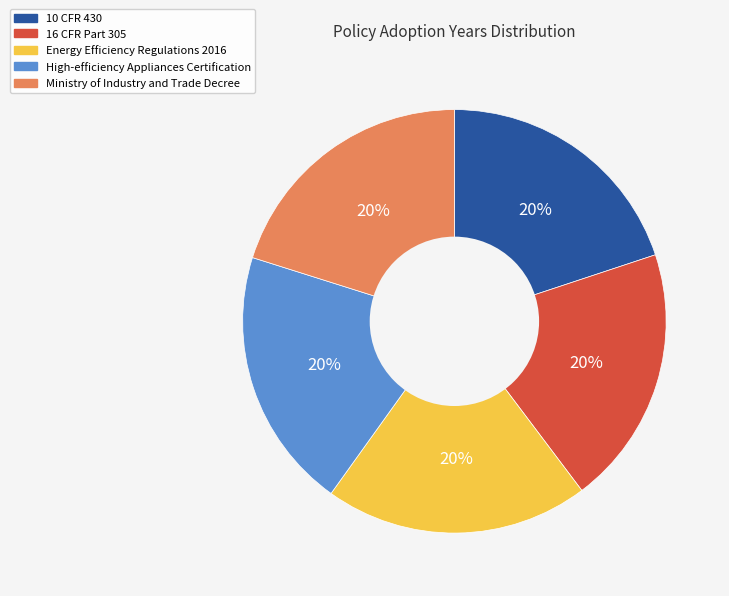

Approximately how many times larger is the value at 10 CFR 430 compared to Energy Efficiency Regulations 2016?

1.0